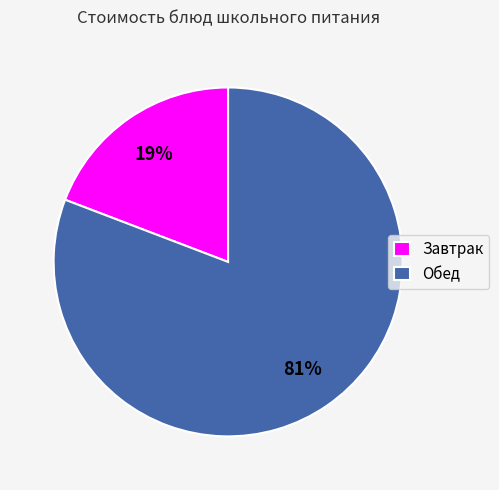

What percentage is the Завтрак slice, to the nearest percent?

19%